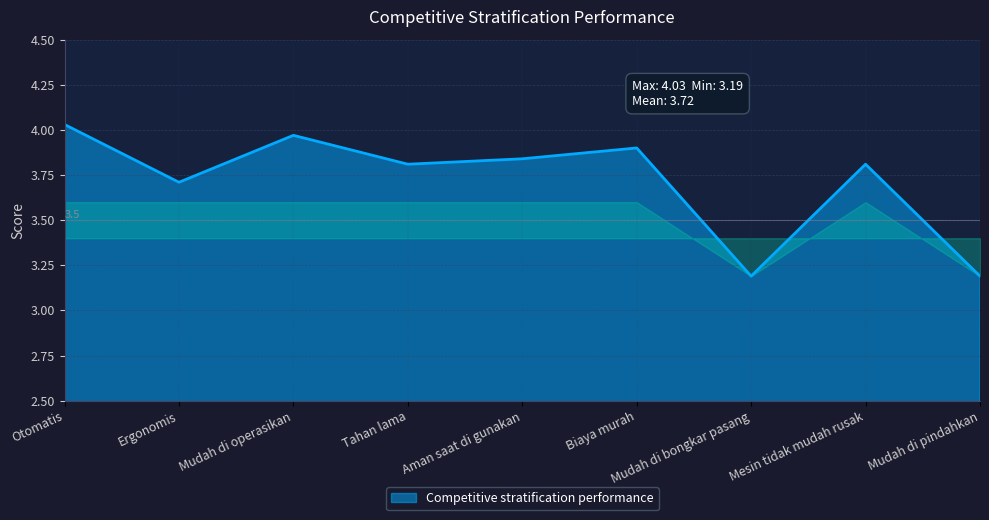

The chart shows a value of 5.6 at Tahan lama. True or false?

False